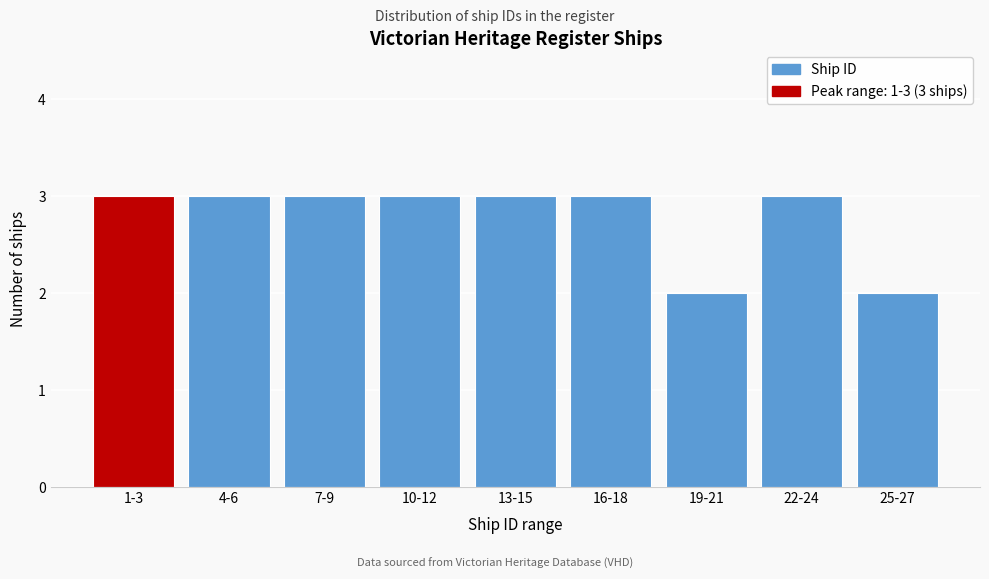

Reading left to right, list all the values displayed in this chart.

3	3	3	3	3	3	2	3	2